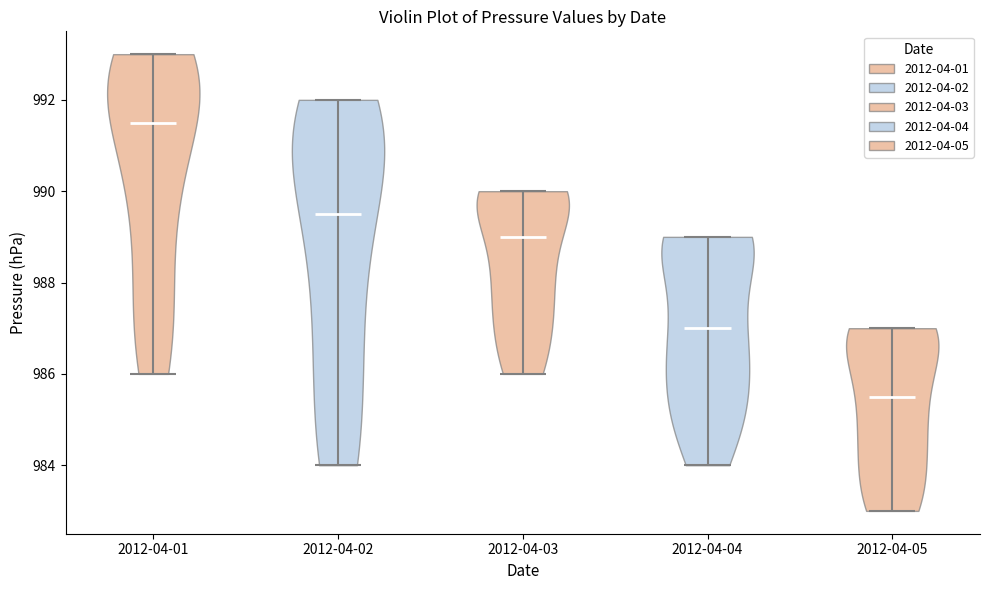

Reading left to right, read every violin against the y-axis: where its median line is, and the lowest and highest points it reaches. The values are not printed on the chart, so give them approximately, as read against the axis.

2012-04-01: median line 991.6, lowest point 986.0, highest point 993.0
2012-04-02: median line 989.6, lowest point 984.0, highest point 992.0
2012-04-03: median line 989.0, lowest point 986.0, highest point 990.0
2012-04-04: median line 987.0, lowest point 984.0, highest point 989.0
2012-04-05: median line 985.6, lowest point 983.0, highest point 987.0